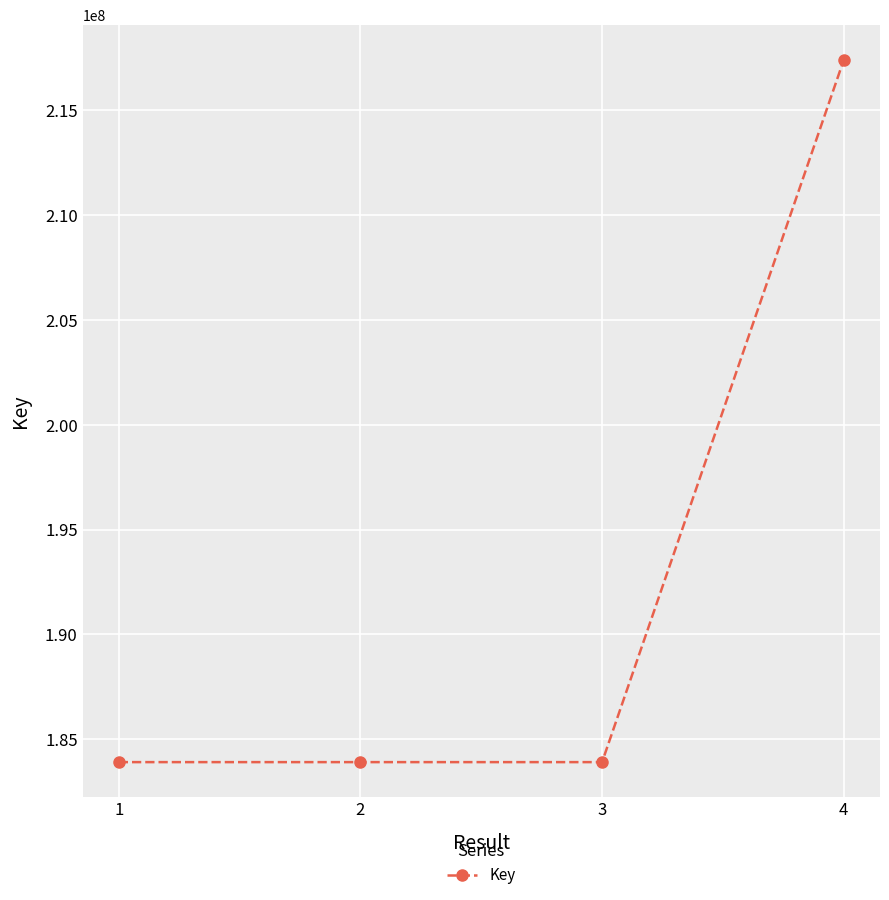

What is the maximum value shown in the chart?

217395793